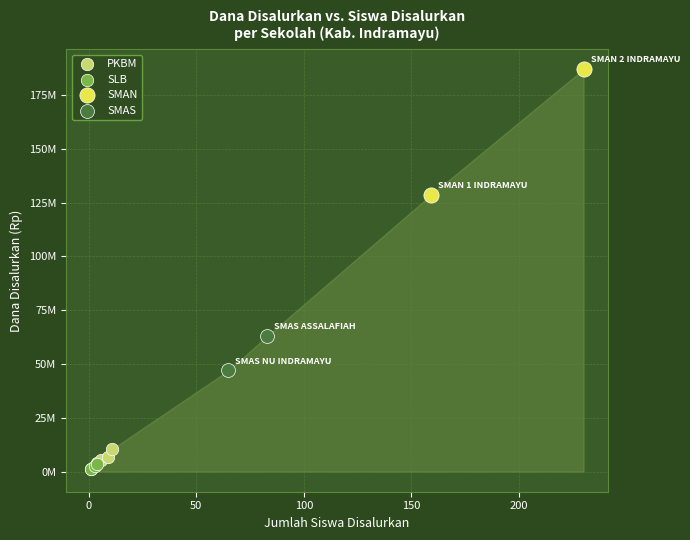

Which series has the widest spread of Y values?

SMAN